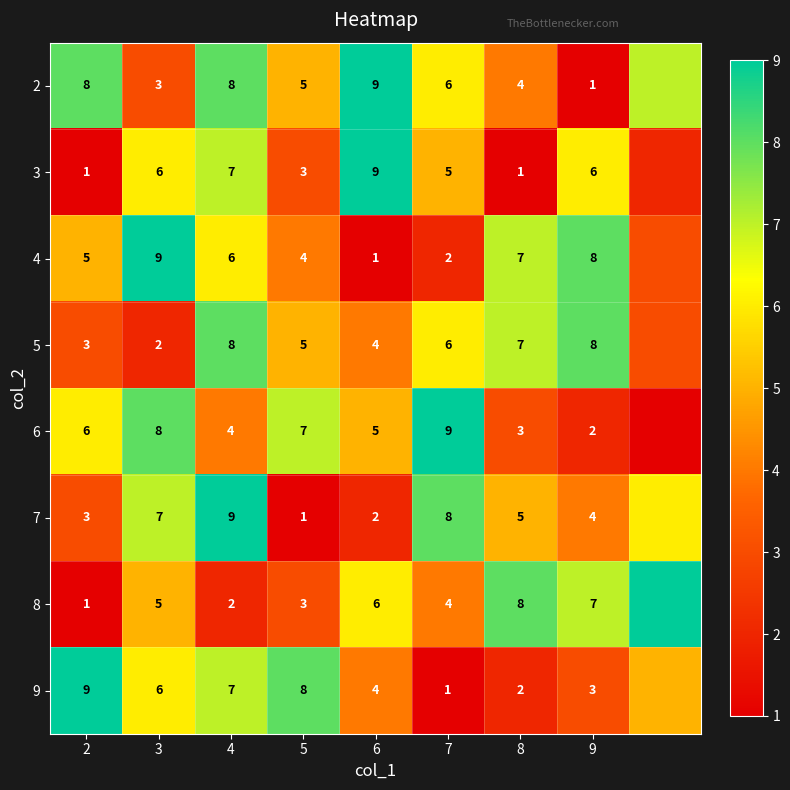

What is the sum of the 8 values at 9 and 3?

12